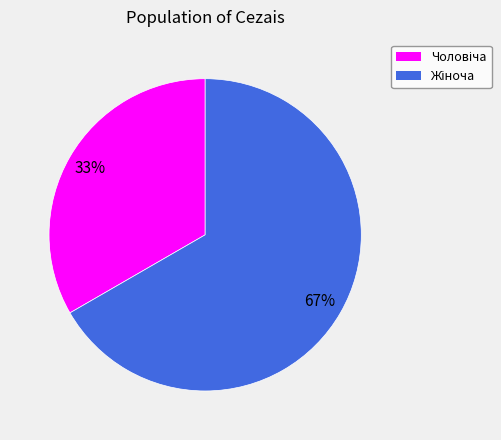

Is there any slice that represents more than half of the pie?

Yes